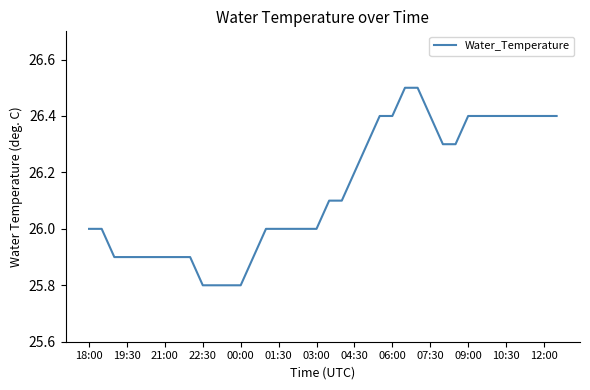

What is the difference between the maximum and minimum values?

0.7